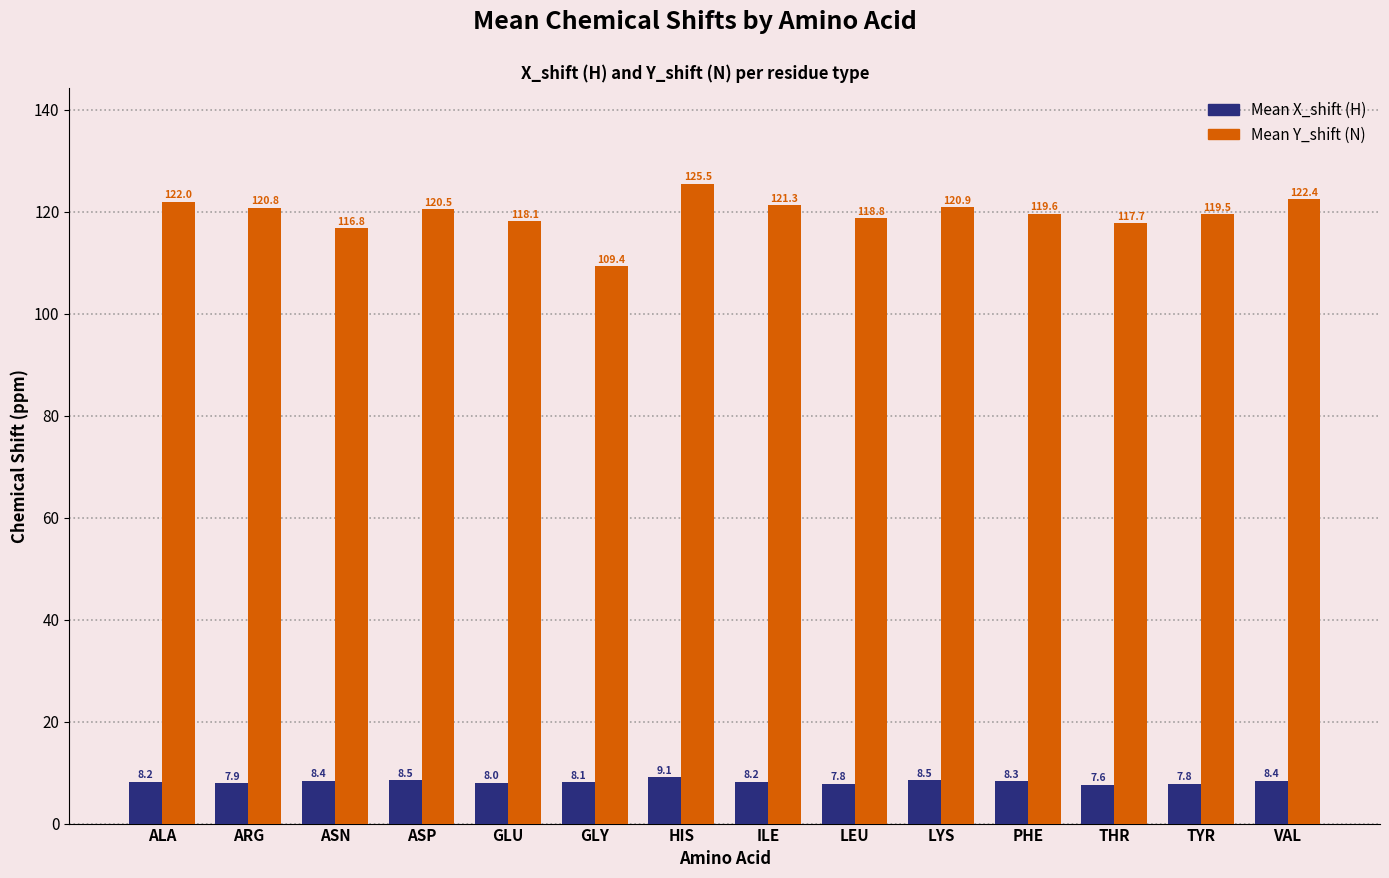

What is the label of the 5th bar from the left?

GLU